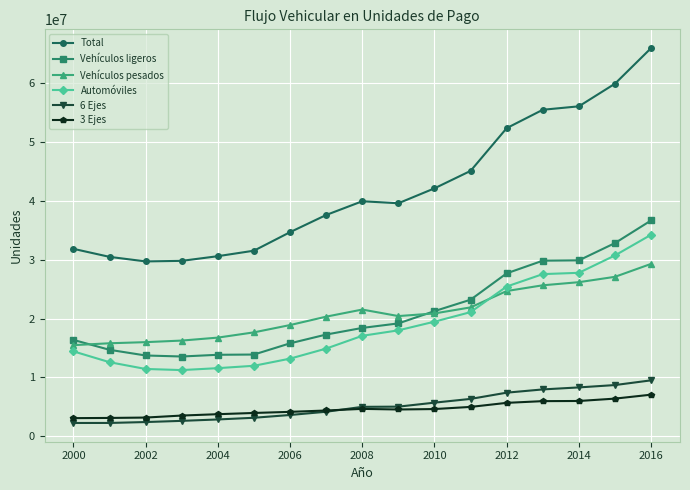

What is the maximum value shown in the chart?

65965405